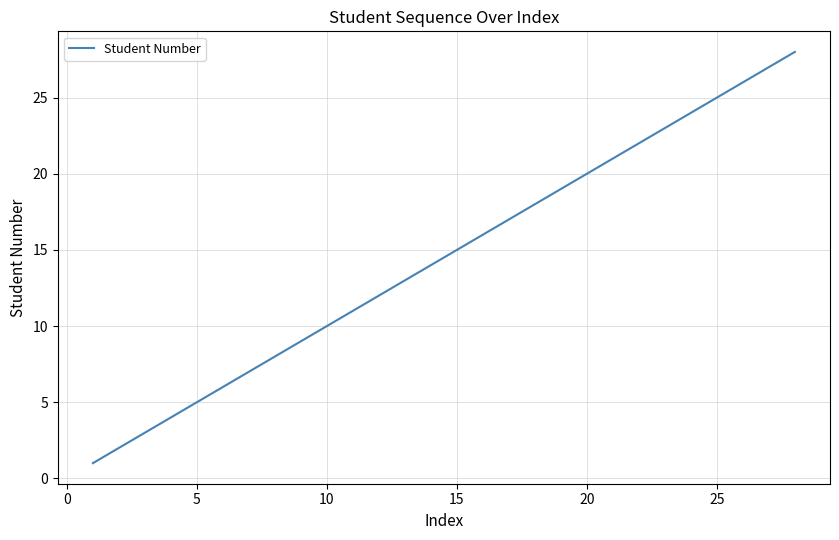

What is the difference between the maximum and minimum values?

27